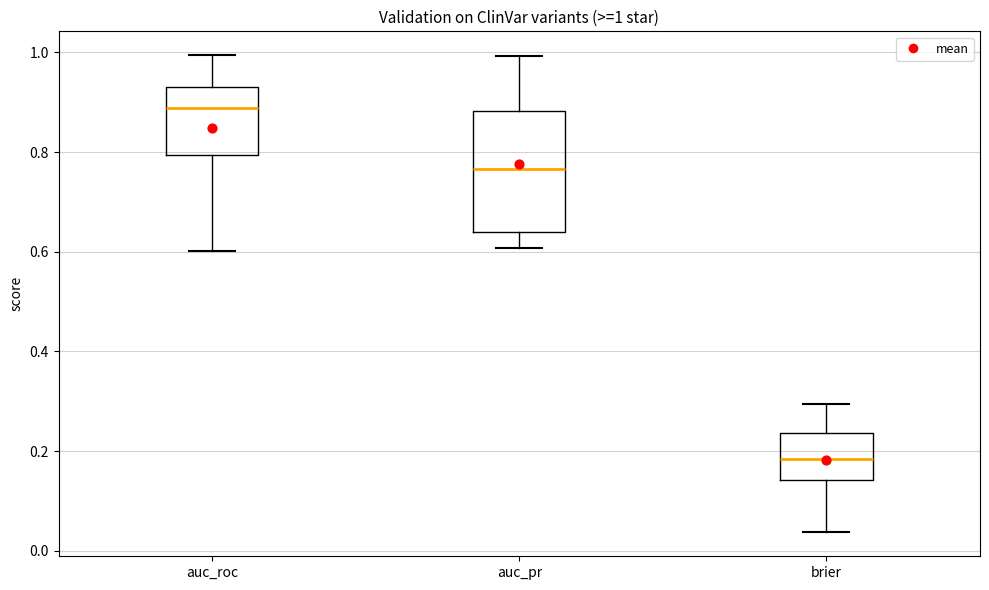

Which box is the tallest, from its lower edge to its upper edge?

auc_pr